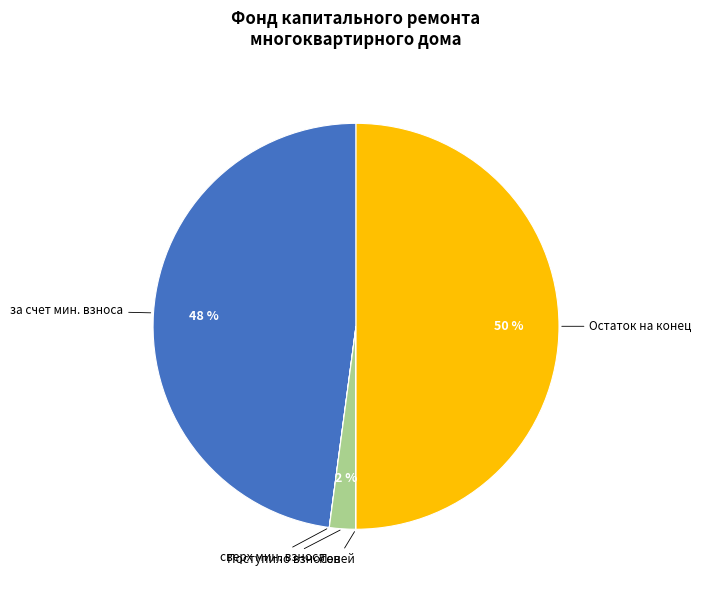

Does Поступило взносов account for over 50% of the chart?

No